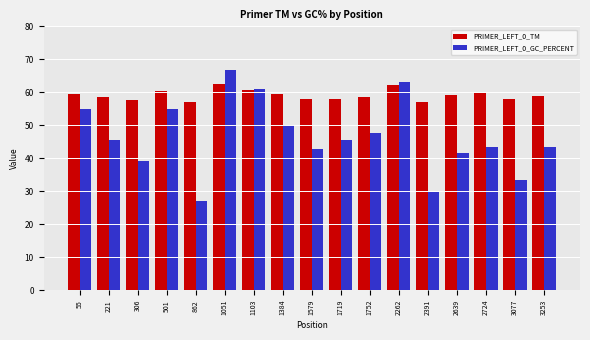

What is the value of the PRIMER_LEFT_0_GC_PERCENT bar at the 1st from the left?

55.0